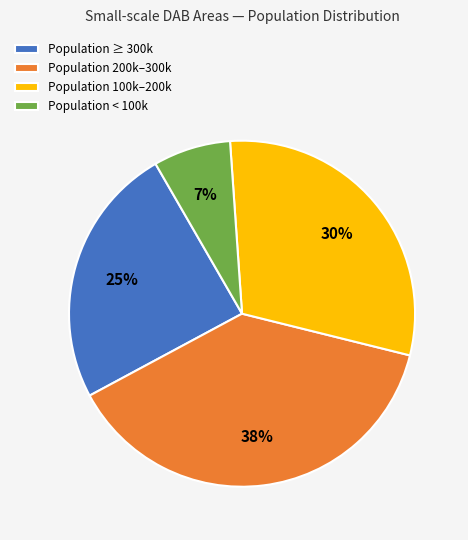

How many slices are in this pie chart?

4